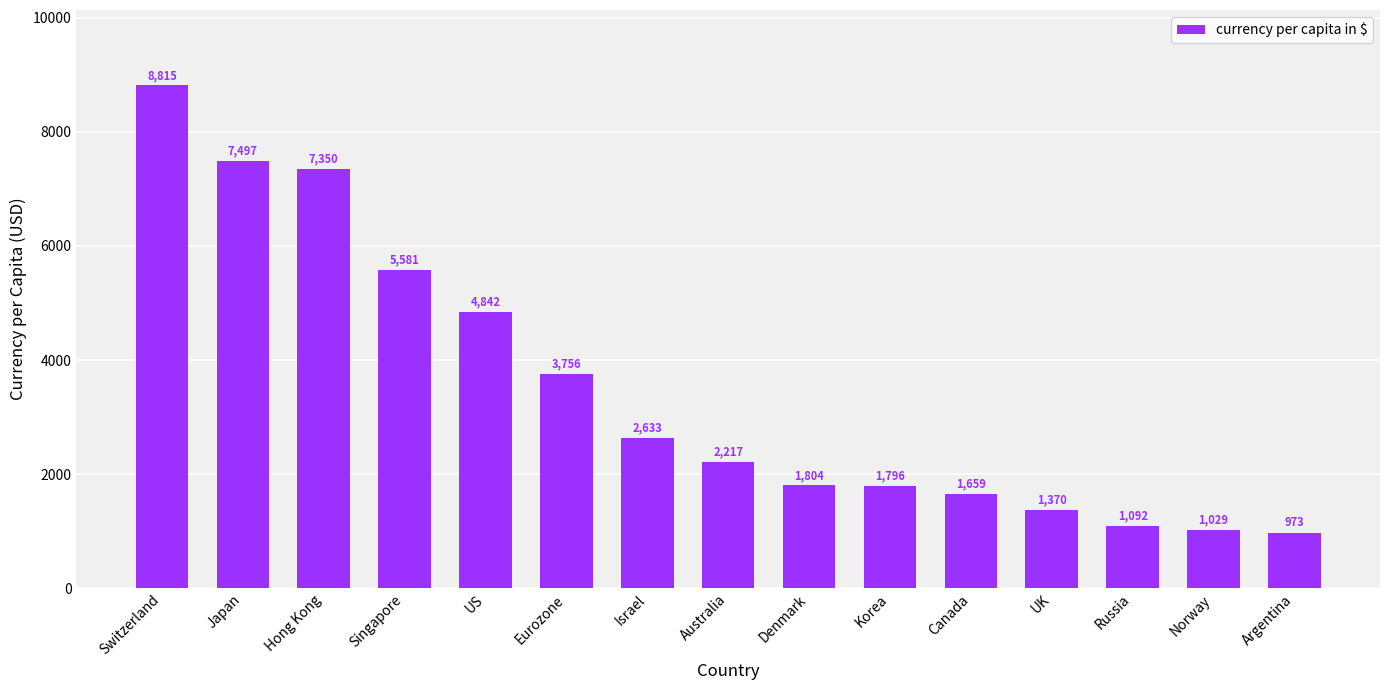

Is it true that the value at Eurozone is 3756.5?

True